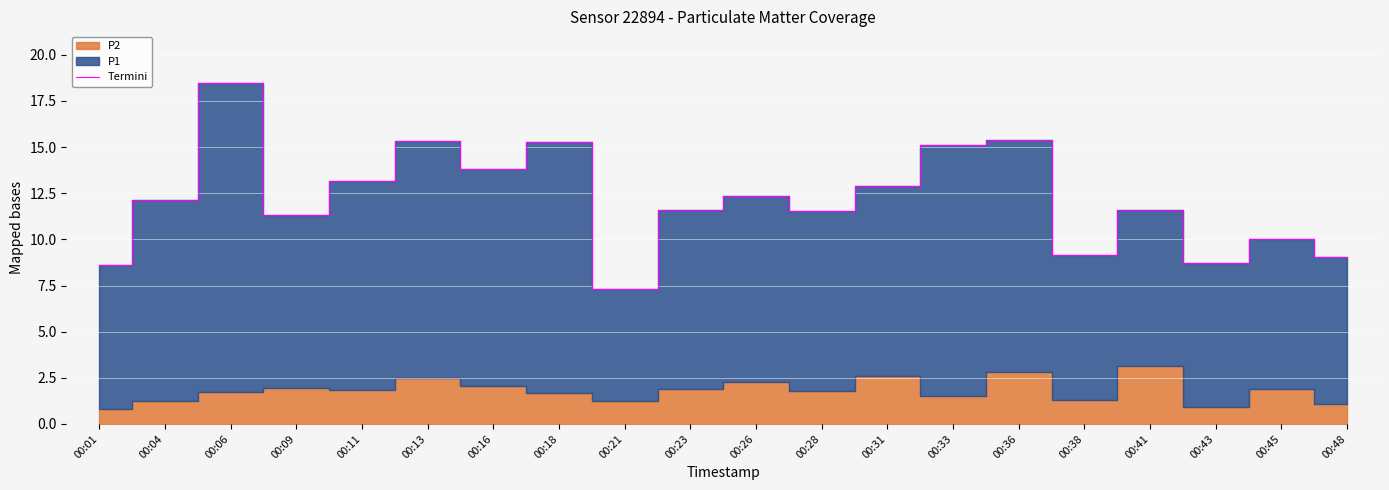

What is the difference between the values at 00:13 and 00:38?

6.2